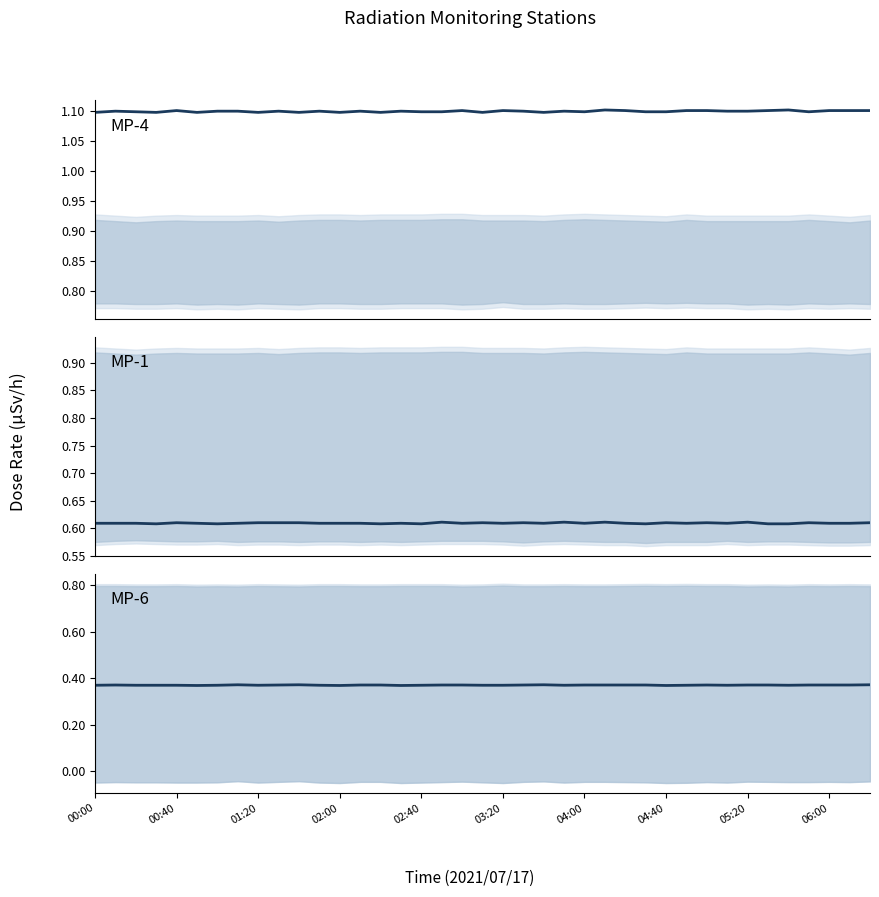

Reading left to right, transcribe all the data shown in this chart.

MP-4: 1.1	1.1	1.1	1.1	1.1	1.1	1.1	1.1	1.1	1.1	1.1	1.1	1.1	1.1	1.1	1.1	1.1	1.1	1.1	1.1	1.1	1.1	1.1	1.1	1.1	1.1	1.1	1.1	1.1	1.1	1.1	1.1	1.1	1.1	1.1	1.1	1.1	1.1	1.1
MP-1: 0.6	0.6	0.6	0.6	0.6	0.6	0.6	0.6	0.6	0.6	0.6	0.6	0.6	0.6	0.6	0.6	0.6	0.6	0.6	0.6	0.6	0.6	0.6	0.6	0.6	0.6	0.6	0.6	0.6	0.6	0.6	0.6	0.6	0.6	0.6	0.6	0.6	0.6	0.6
MP-6: 0.4	0.4	0.4	0.4	0.4	0.4	0.4	0.4	0.4	0.4	0.4	0.4	0.4	0.4	0.4	0.4	0.4	0.4	0.4	0.4	0.4	0.4	0.4	0.4	0.4	0.4	0.4	0.4	0.4	0.4	0.4	0.4	0.4	0.4	0.4	0.4	0.4	0.4	0.4